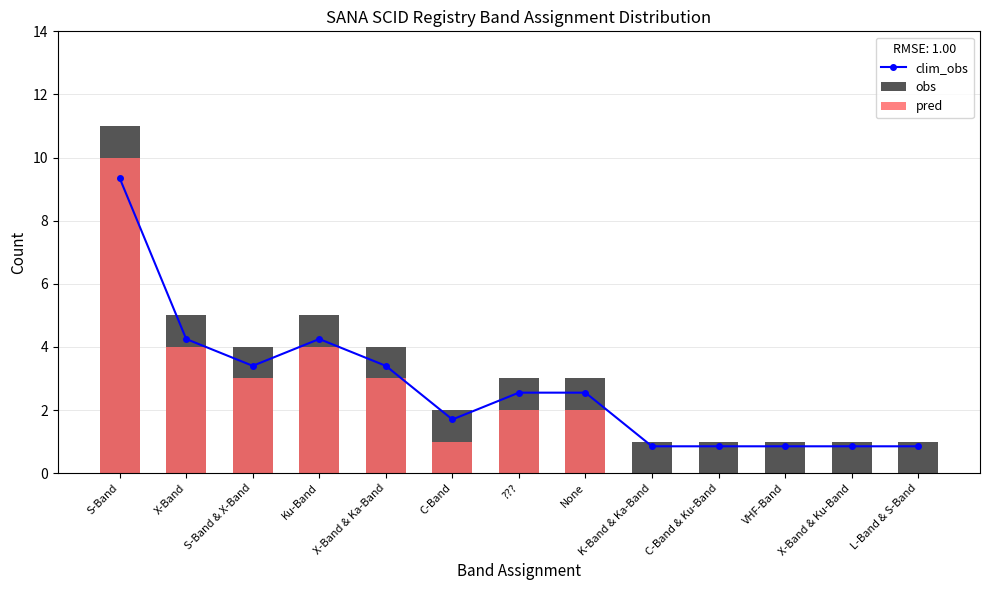

What is the difference between the obs values at S-Band and None?

8.0